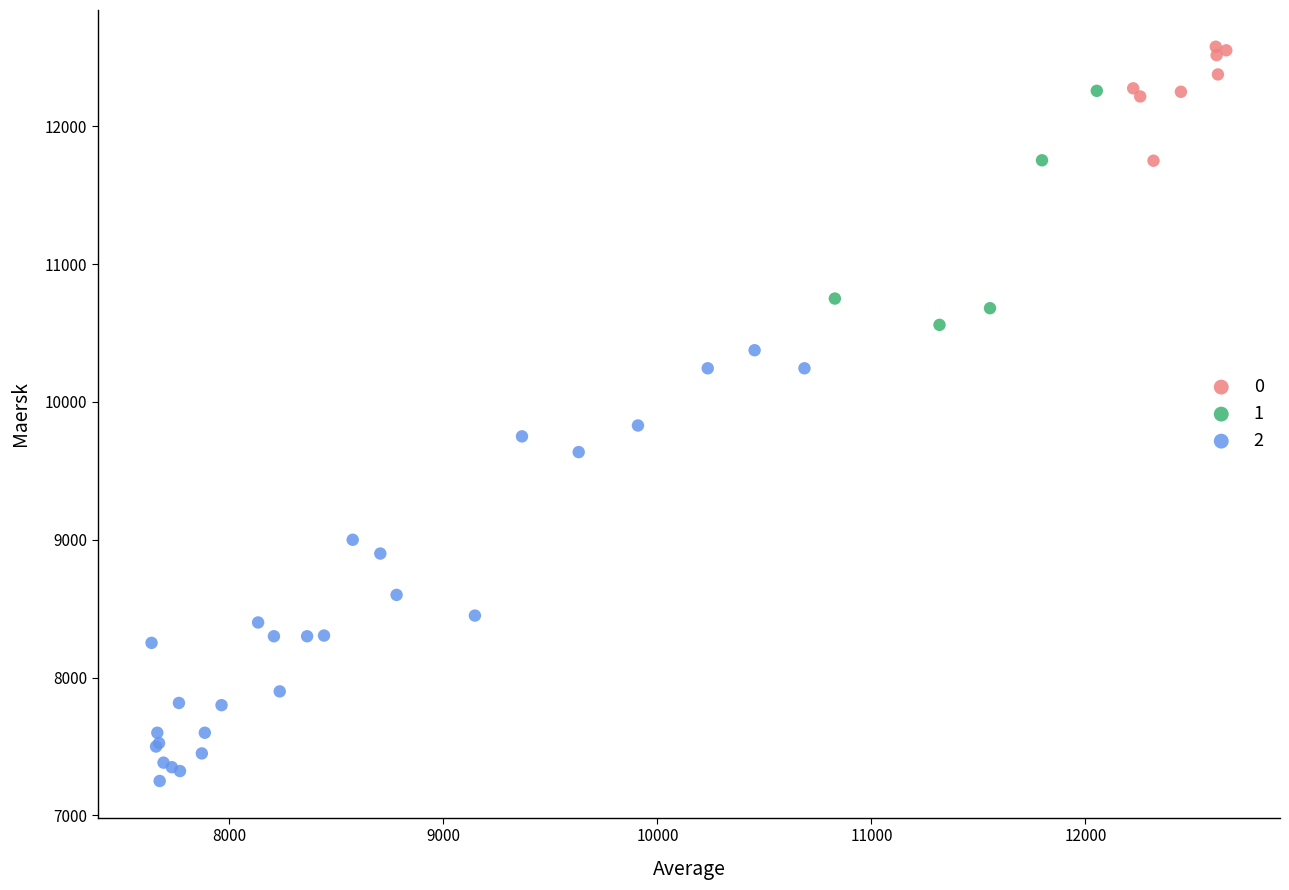

Which series reaches the minimum Y coordinate?

2